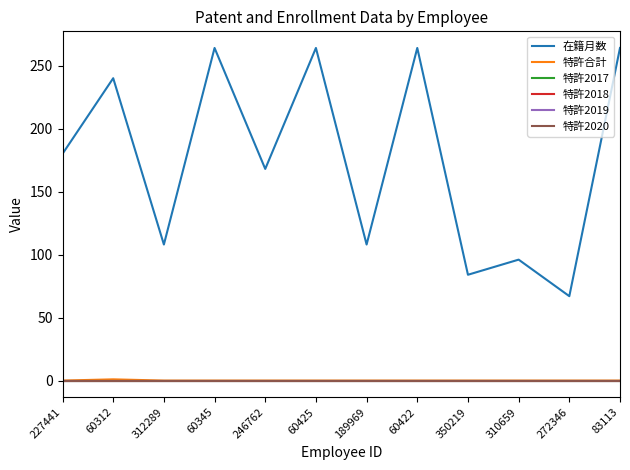

Is this an area chart (filled region under the line)?

No